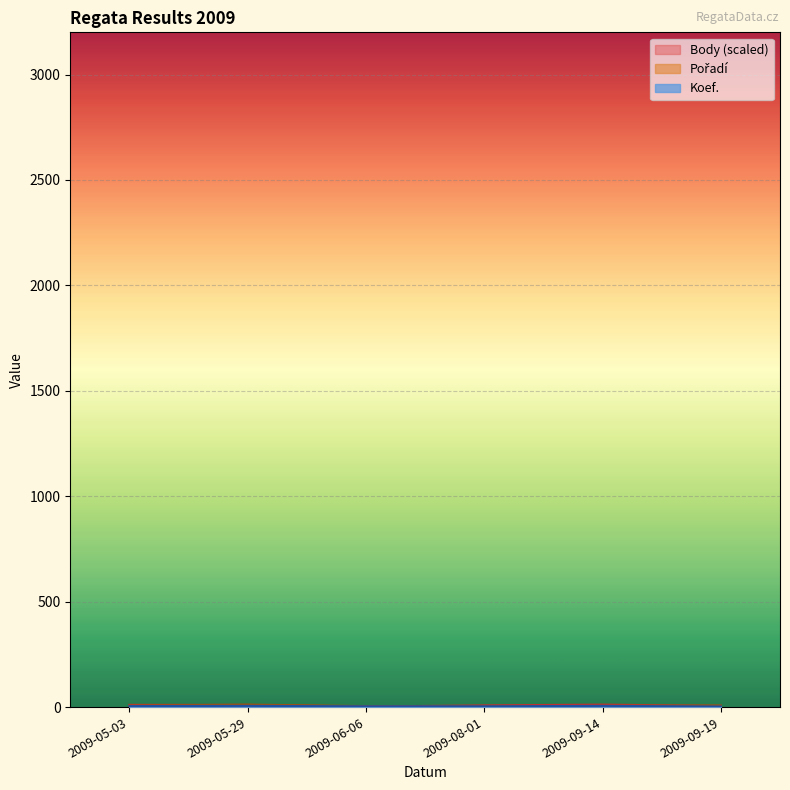

What is the difference between the second highest and second lowest values in the Koef. series?

2.0